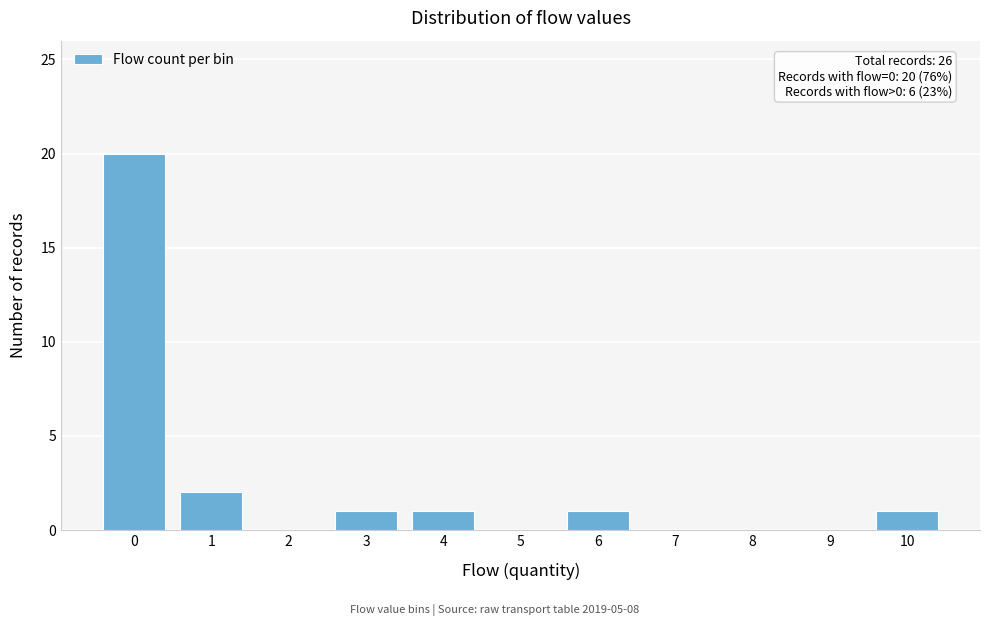

Reading left to right, extract all data points from this chart.

0=20	1=2	2=0	3=1	4=1	5=0	6=1	7=0	8=0	9=0	10=1